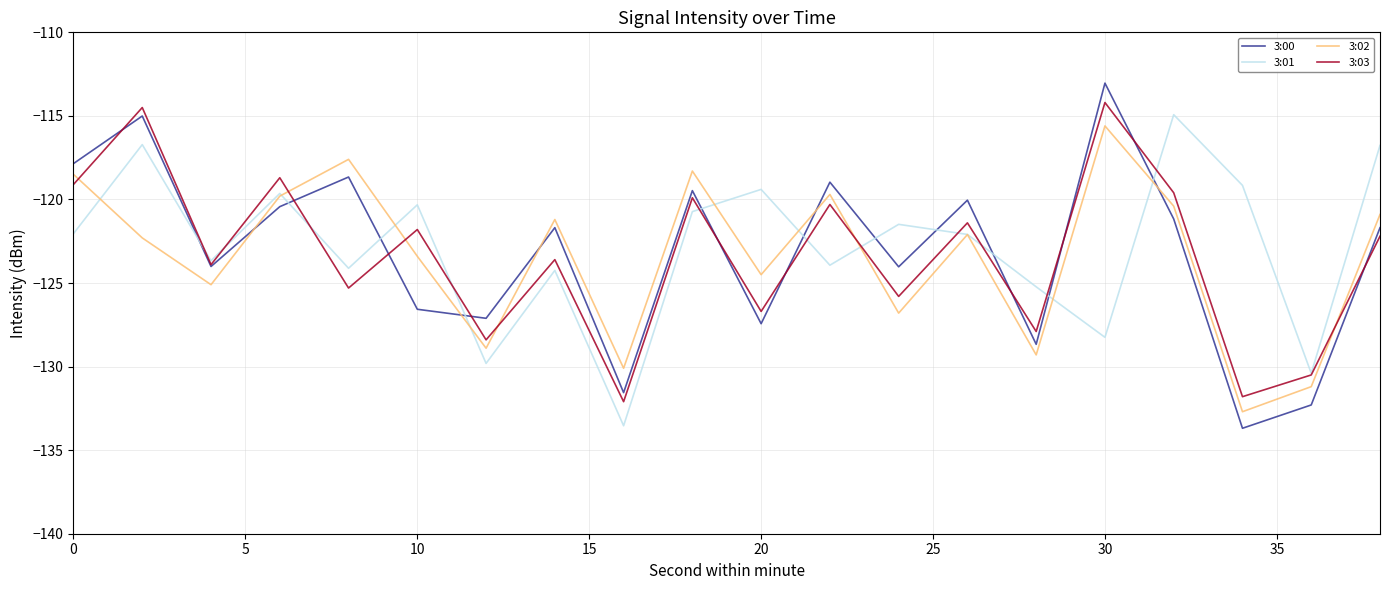

What is the maximum value shown in the chart?

-113.0